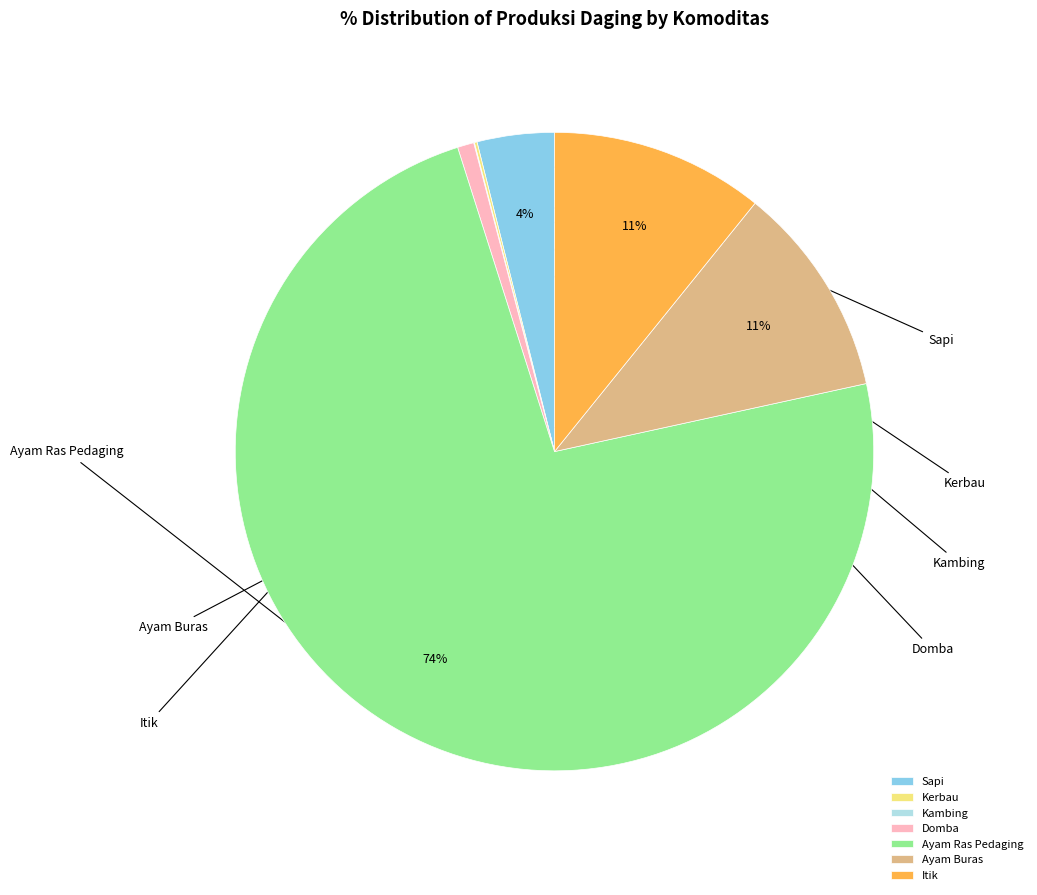

What percentage is the Ayam Buras slice, to the nearest percent?

11%